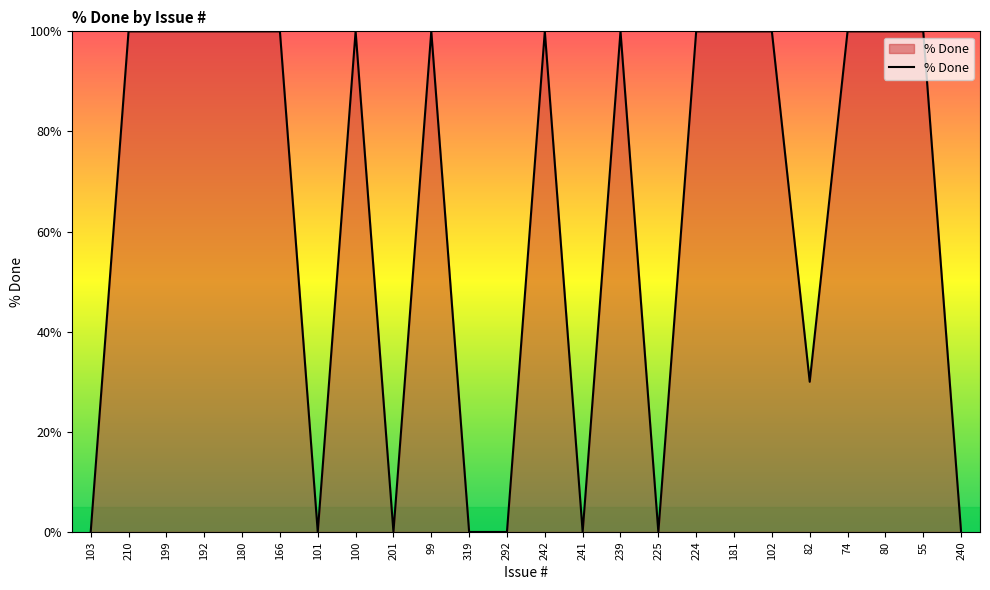

How many distinct data groups are displayed?

1